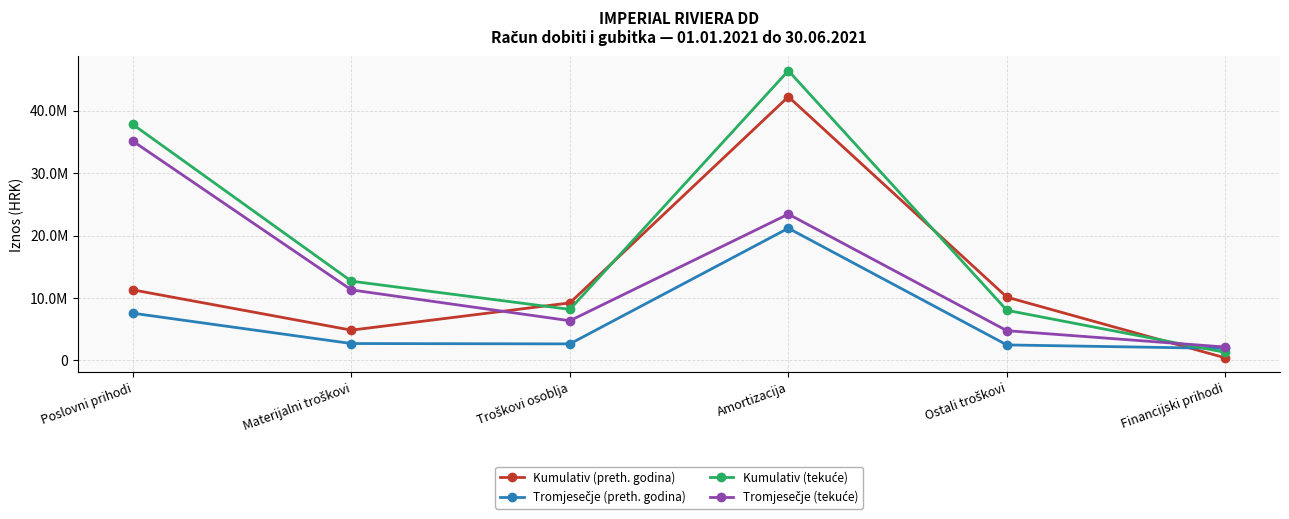

Does the chart have visible grid lines?

Yes